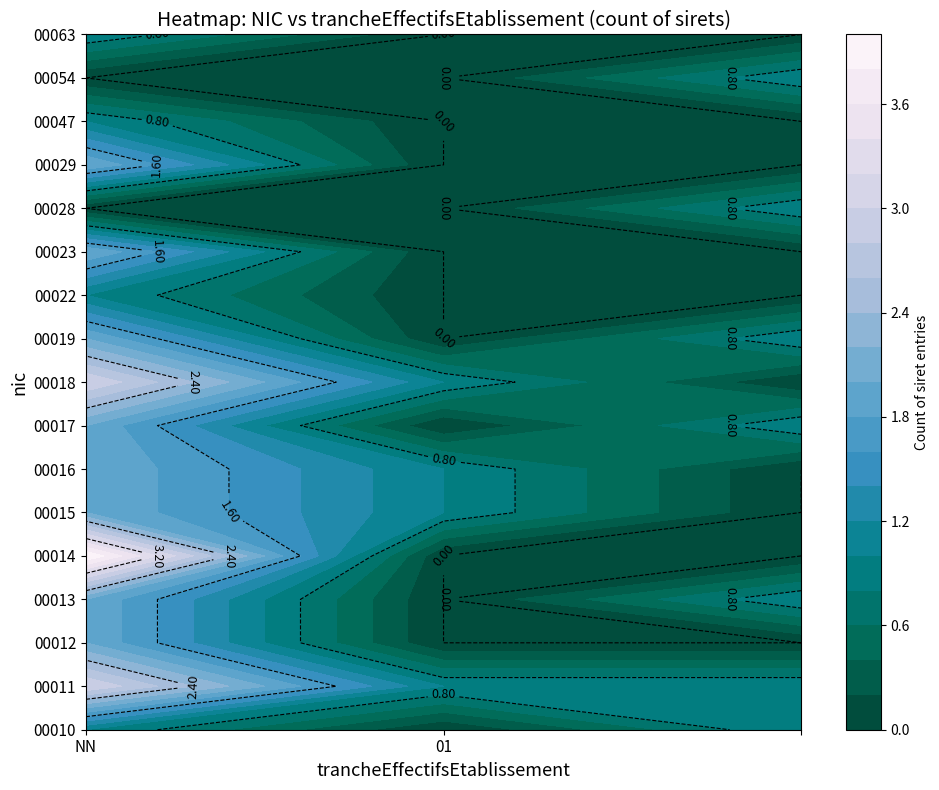

Reading left to right, extract all data points from this chart.

00010: NN=1	01=0	=1
00011: NN=3	01=1	=1
00012: NN=2	01=0	=0
00013: NN=2	01=0	=1
00014: NN=4	01=0	=0
00015: NN=2	01=1	=0
00016: NN=2	01=1	=0
00017: NN=2	01=0	=1
00018: NN=3	01=1	=0
00019: NN=2	01=0	=1
00022: NN=1	01=0	=0
00023: NN=2	01=0	=0
00028: NN=0	01=0	=1
00029: NN=2	01=0	=0
00047: NN=1	01=0	=0
00054: NN=0	01=0	=1
00063: NN=1	01=0	=0